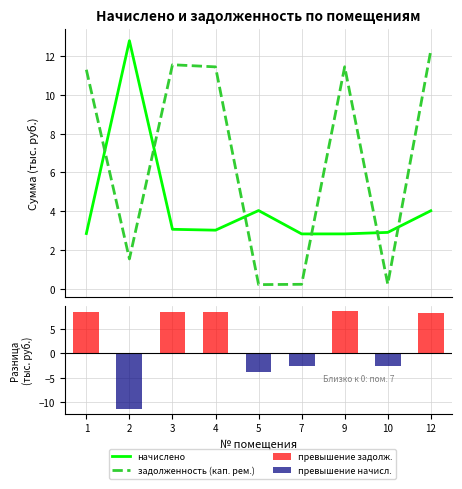

What is the average value of the начислено series?

4.3